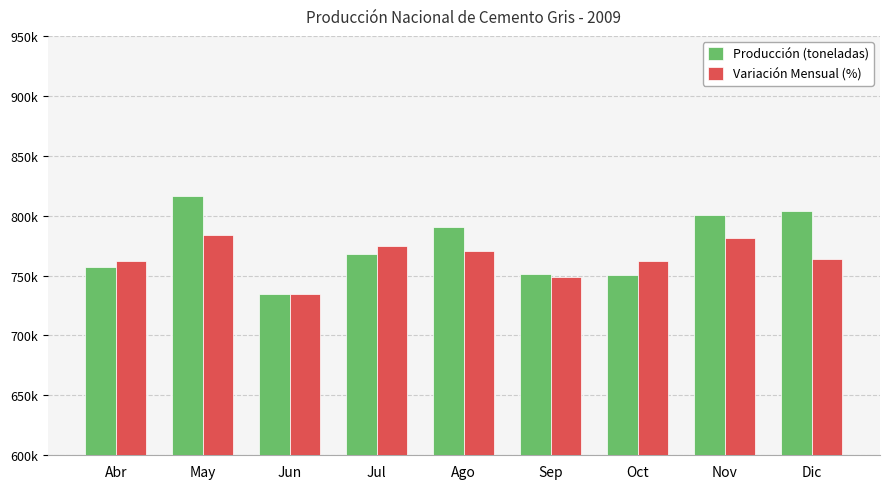

Reading right to left, what are all the values shown in this chart?

Producción (toneladas): Dic=804175.0	Nov=800924.0	Oct=750262.0	Sep=751160.0	Ago=790129.0	Jul=767767.0	Jun=734996.0	May=816612.0	Abr=757117.0
Variación Mensual (%): Dic=763524.1	Nov=780934.5	Oct=762081.2	Sep=748881.5	Ago=770401.0	Jul=774641.8	Jun=734996.0	May=783965.6	Abr=762410.4